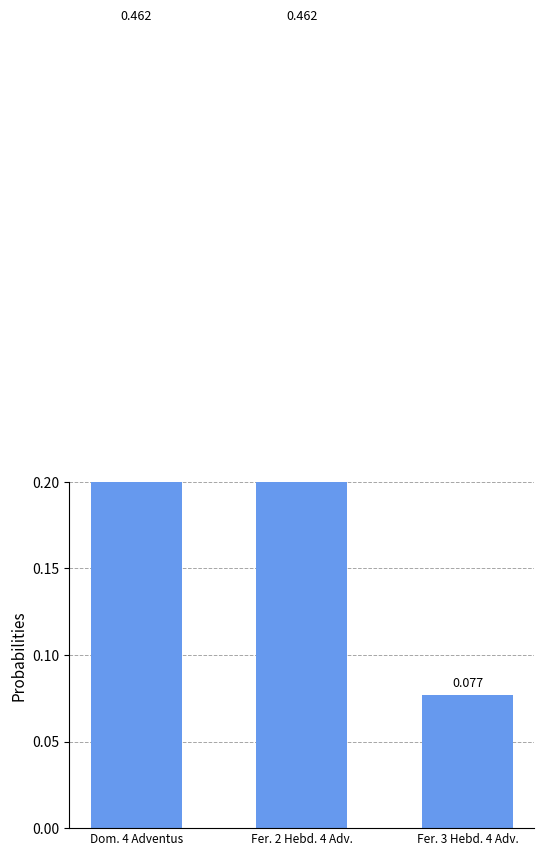

Rank the categories by value from lowest to highest.

Fer. 3 Hebd. 4 Adv., Dom. 4 Adventus, Fer. 2 Hebd. 4 Adv.